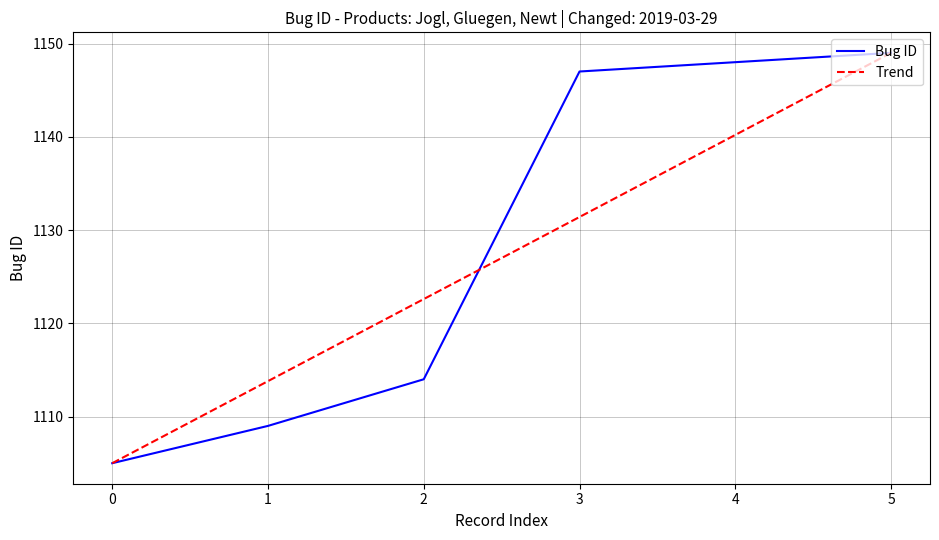

What is the total value across all series at 1?

2222.8